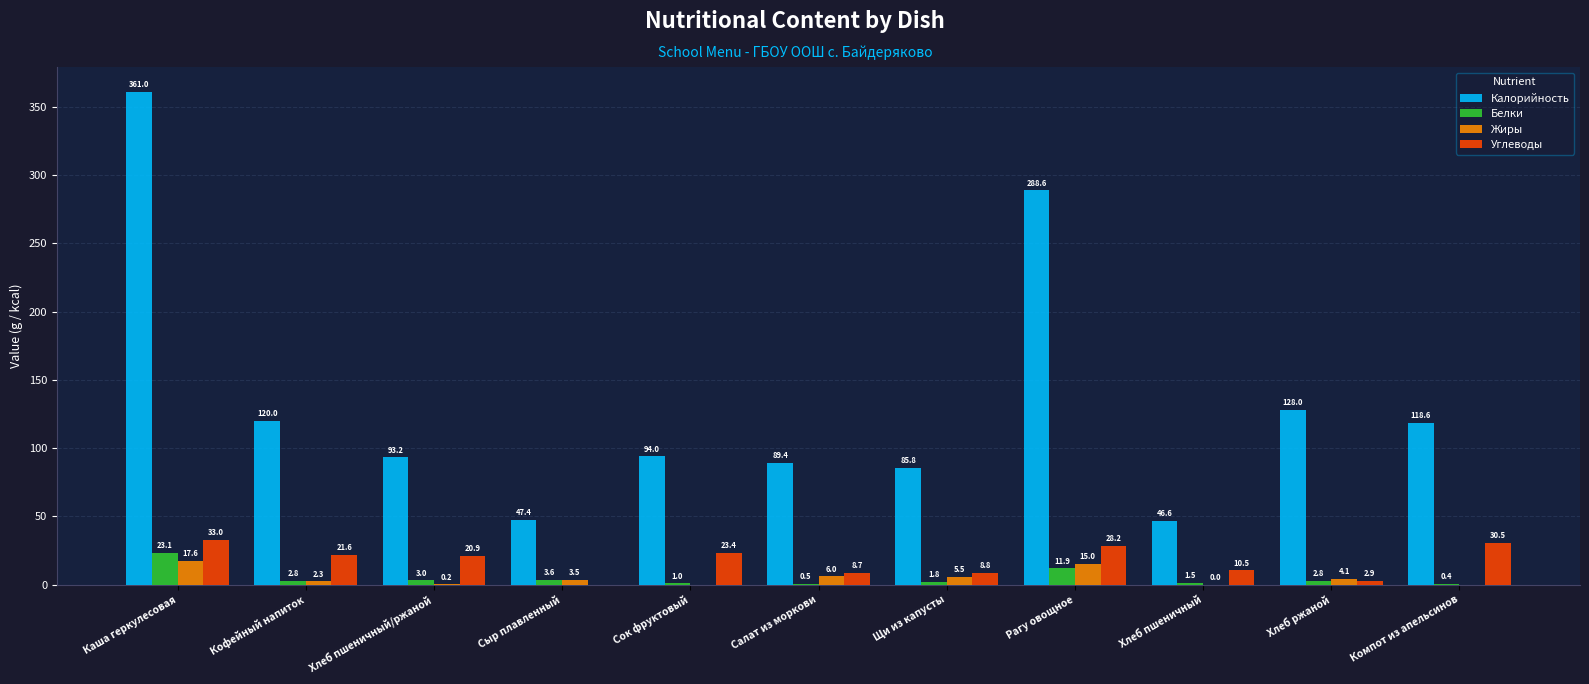

What is the maximum value shown in the chart?

361.0